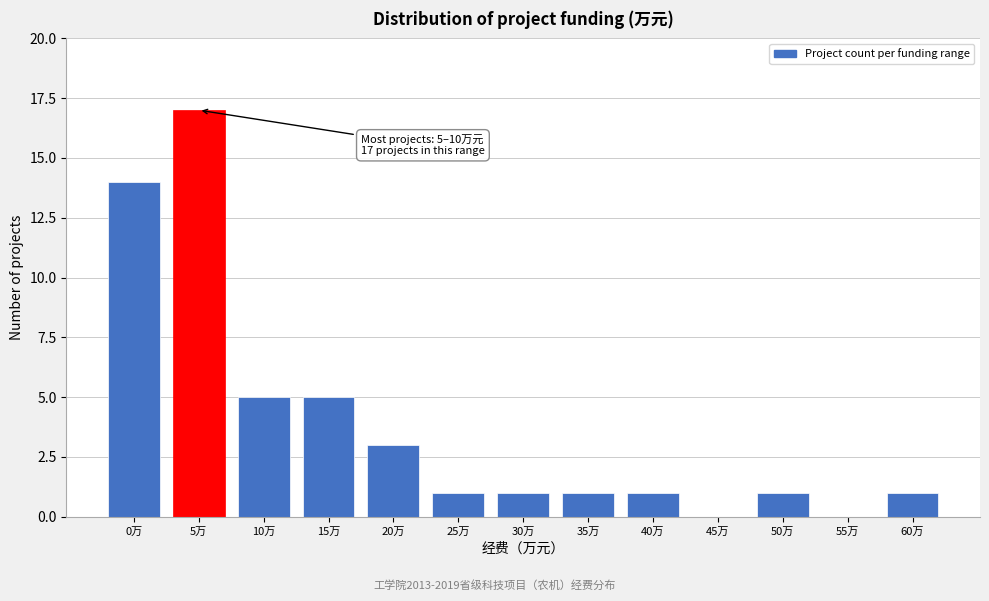

Reading right to left, what are all the values shown in this chart?

60万=1	55万=0	50万=1	45万=0	40万=1	35万=1	30万=1	25万=1	20万=3	15万=5	10万=5	5万=17	0万=14